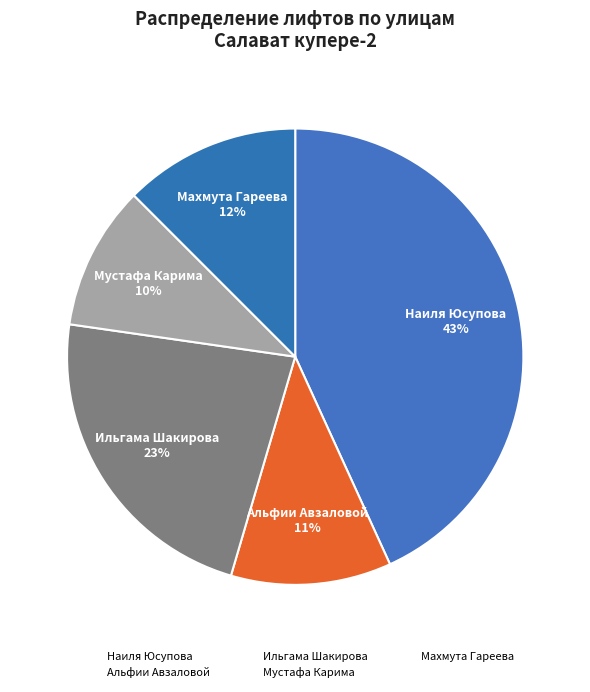

Count the number of slices in the pie.

5